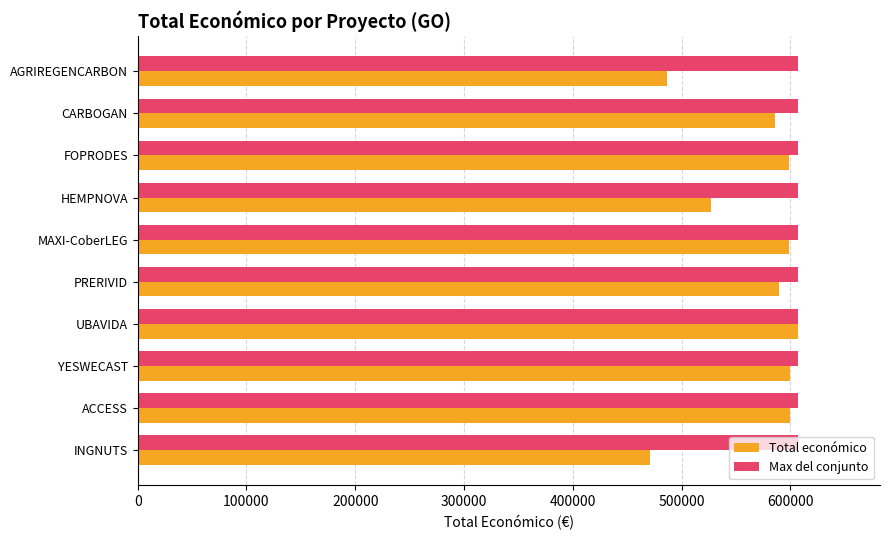

How many data points in Total económico are less than 598609?

5